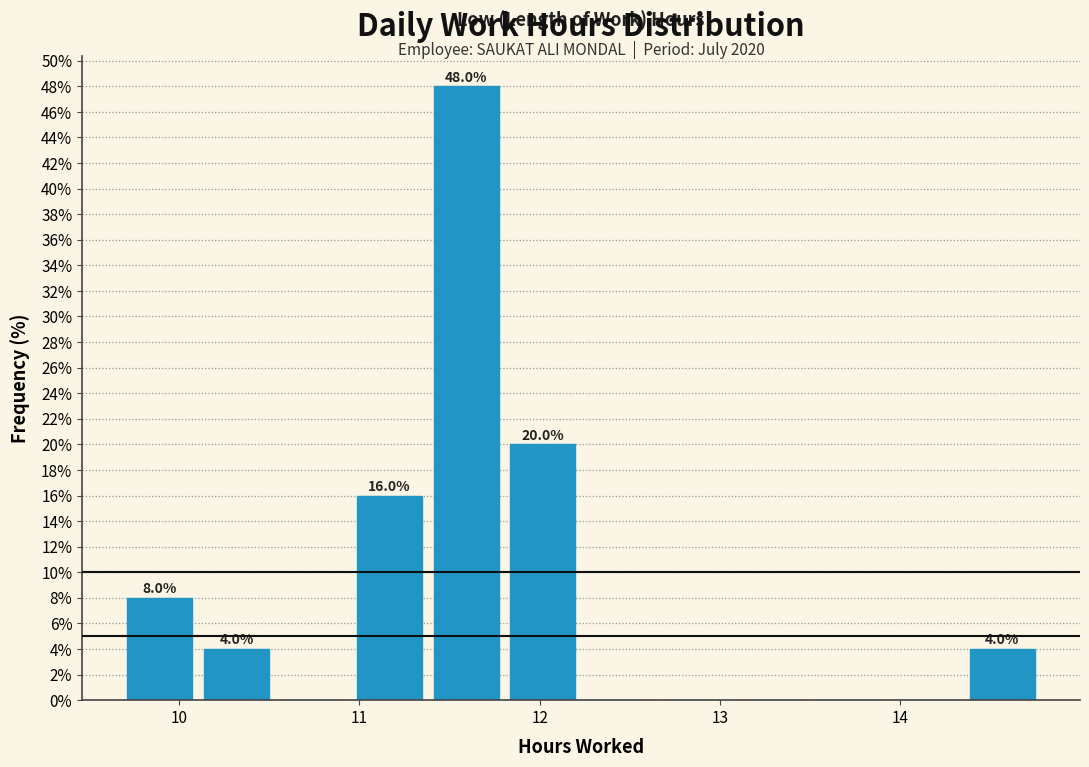

Over which range of the x-axis is the bar tallest?

11.4 to 11.8